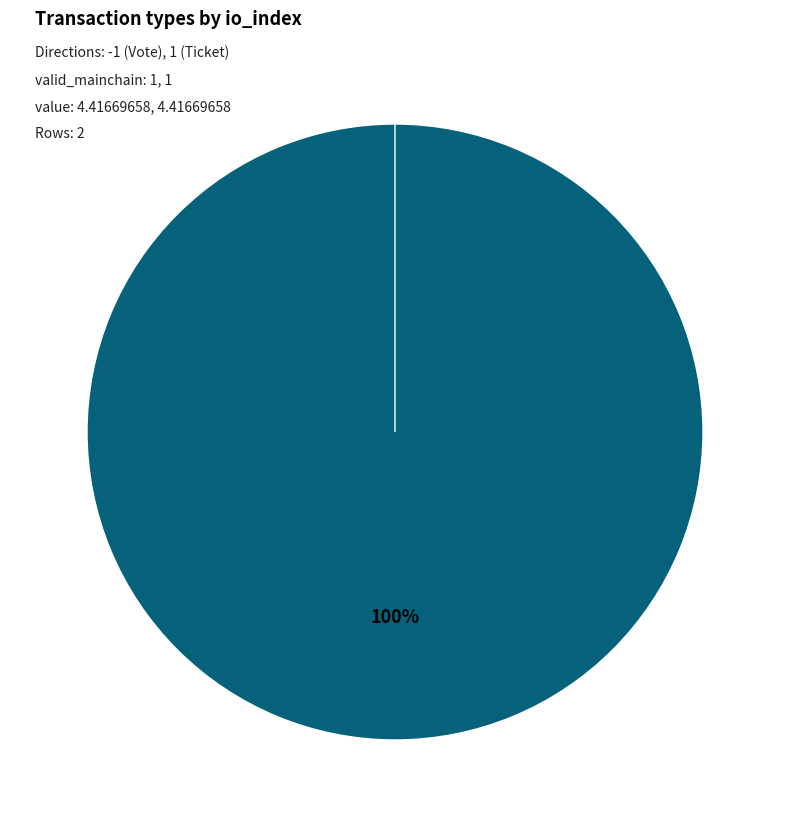

How many slices are in this pie chart?

2